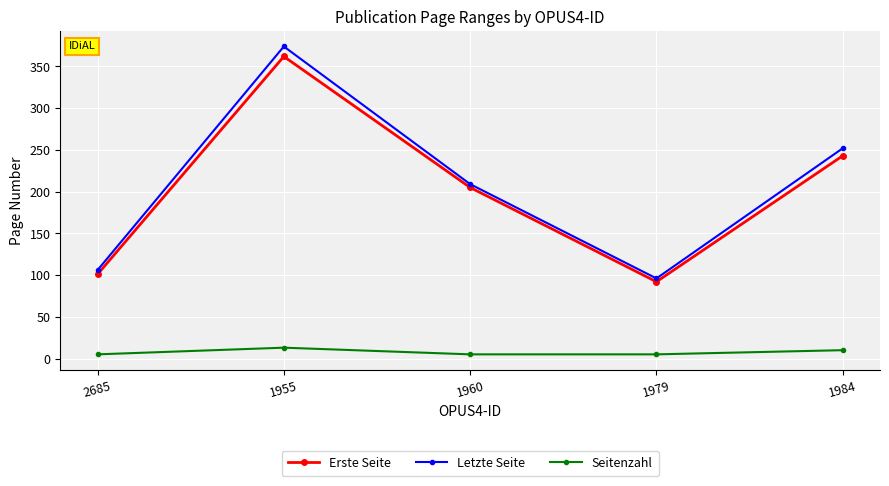

The Letzte Seite series shows 252 at 1984. True or false?

True